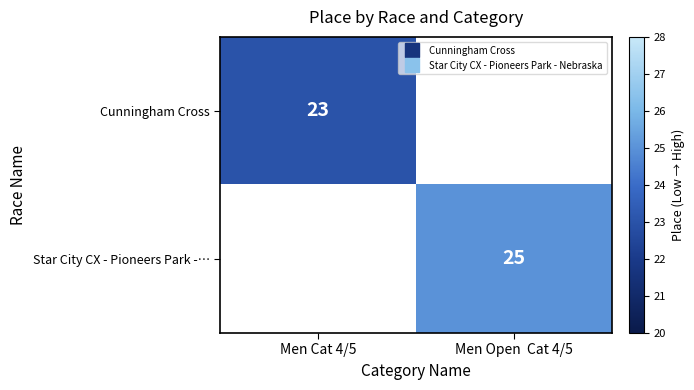

Rank the categories by Star City CX - Pioneers Park -… value from lowest to highest.

Men Cat 4/5, Men Open Cat 4/5